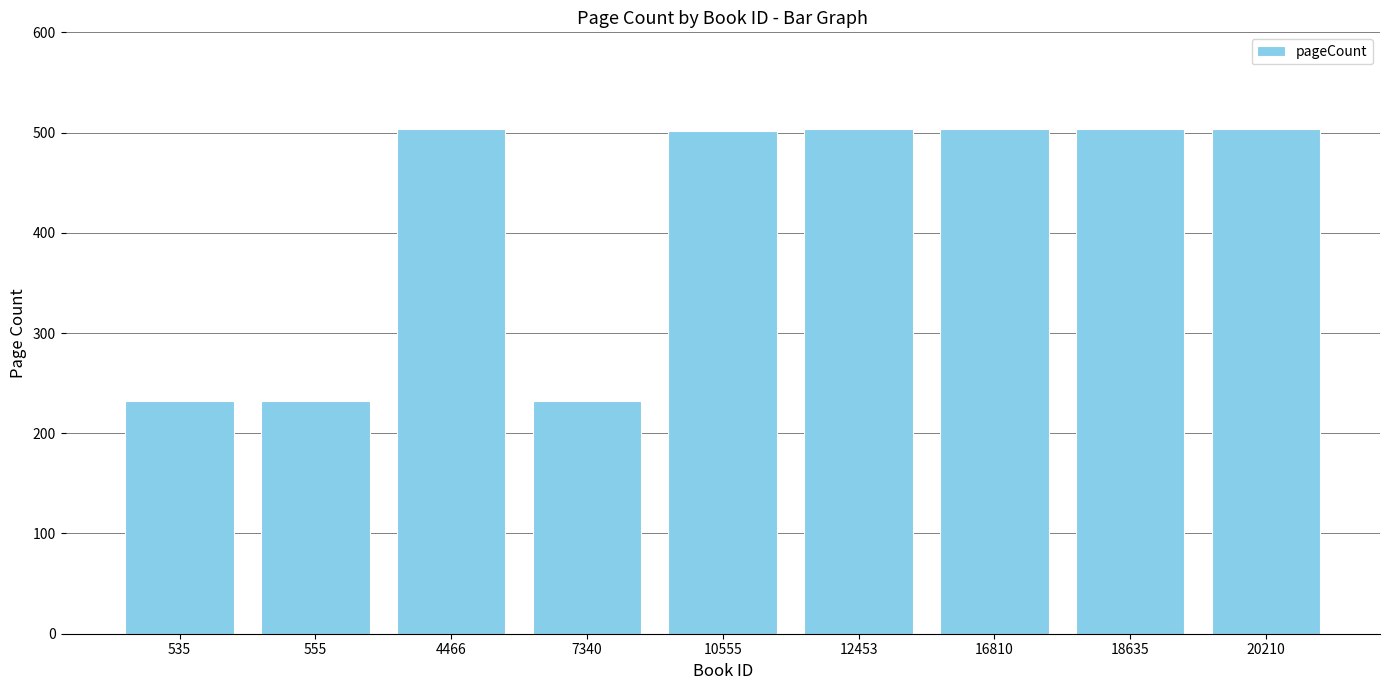

What is the value of the 5th bar from the left?

502